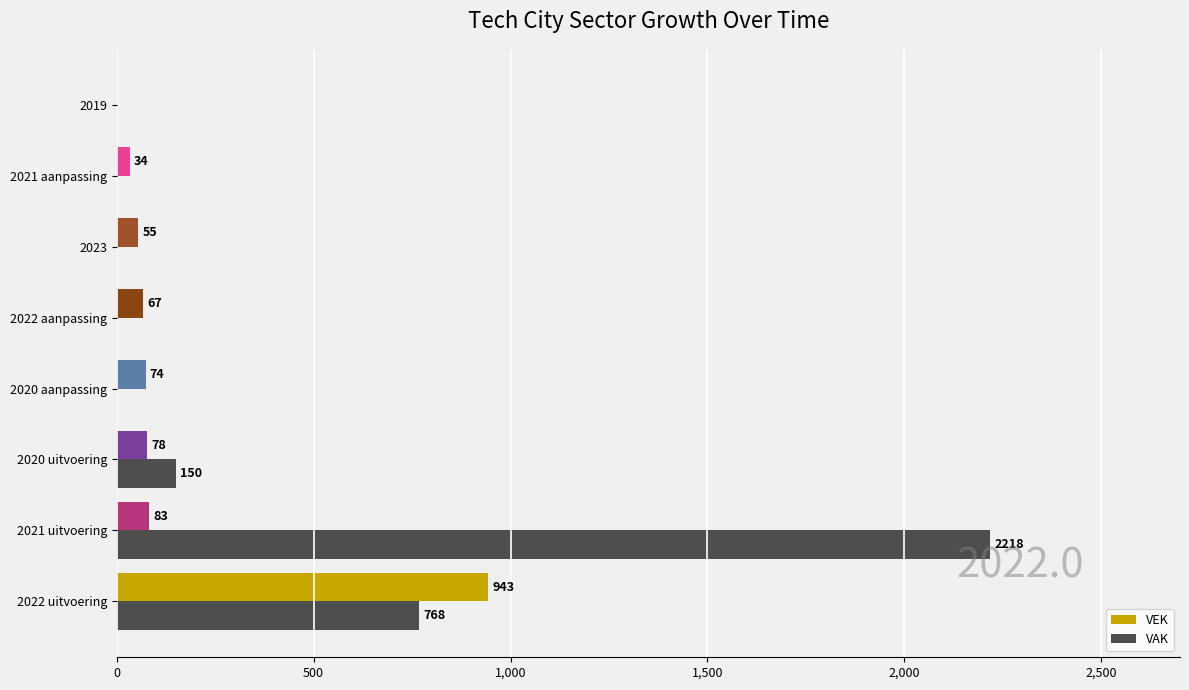

What is the greatest value displayed?

2218